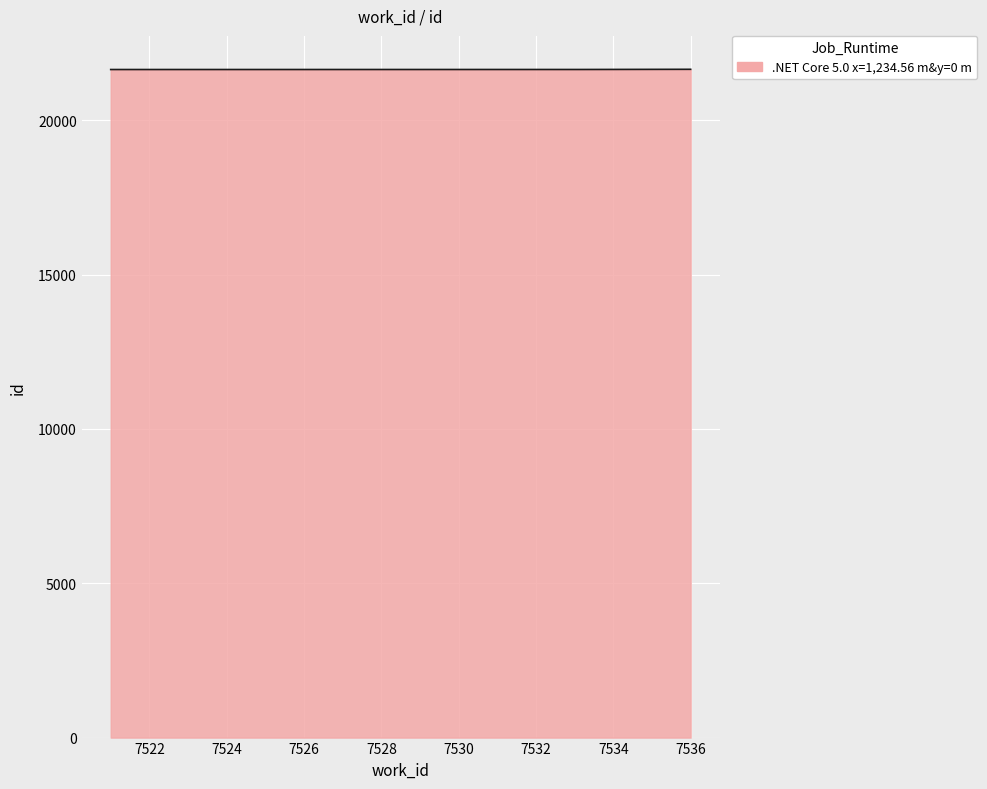

What is the minimum value shown in the chart?

21641.0